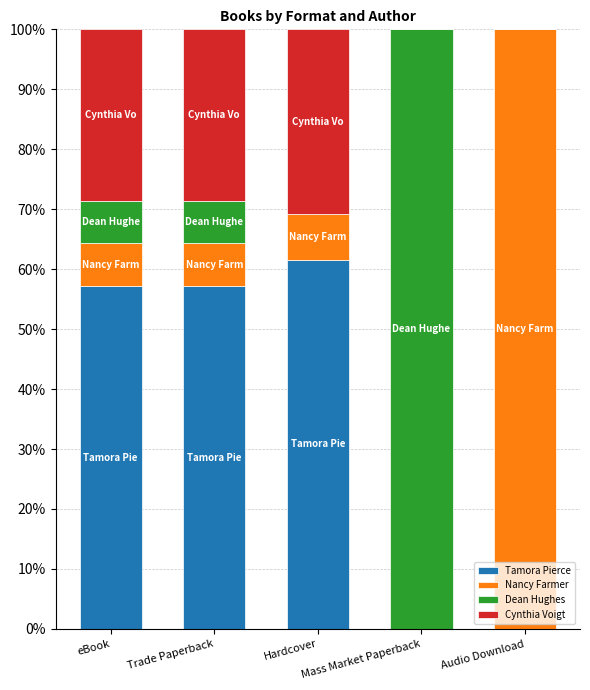

What is the highest value of the Tamora Pierce series?

61.5